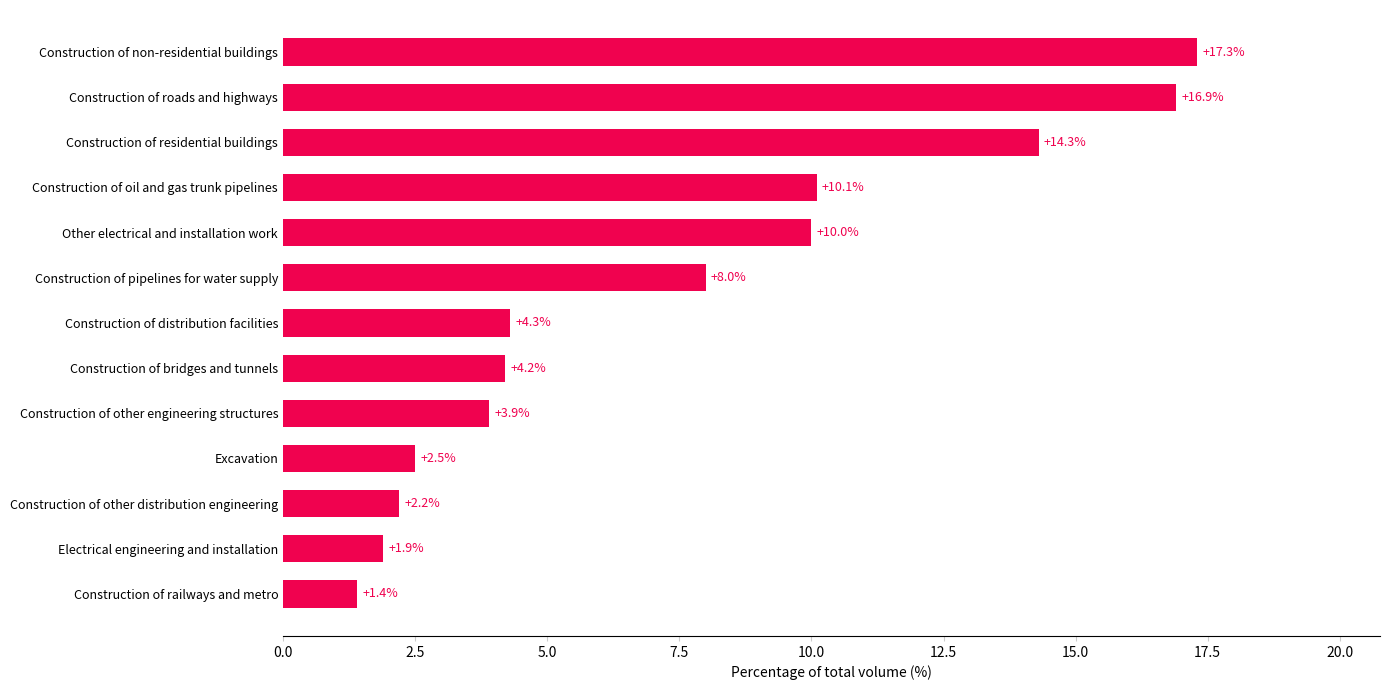

How many values exceed 4?

8